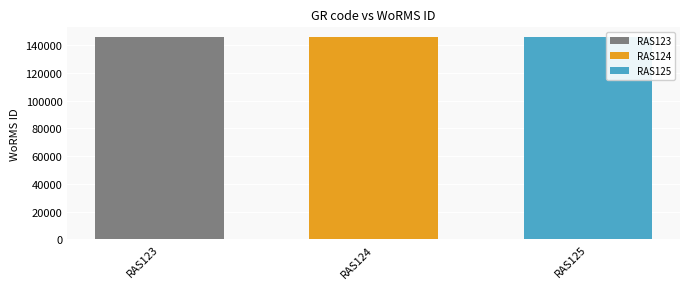

Rank the categories by RAS123 value from lowest to highest.

RAS124